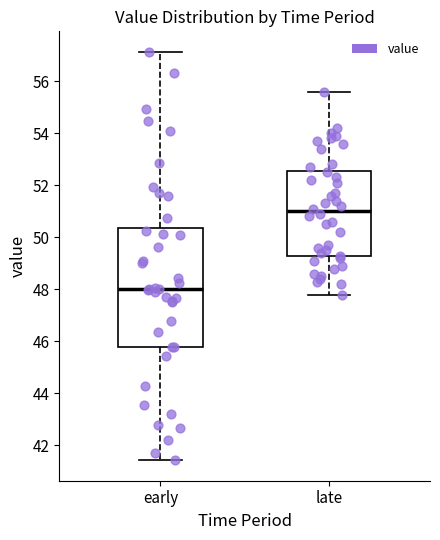

Reading left to right, transcribe this box plot: for each box, give where its median line is, the range the box spans, and where its two whiskers end, as read against the y-axis. The values are not printed on the chart, so give them approximately, as read against the axis.

early: median 48.0, box 45.8 to 50.4, whiskers 41.4 to 57.2
late: median 51.0, box 49.2 to 52.6, whiskers 47.8 to 55.6